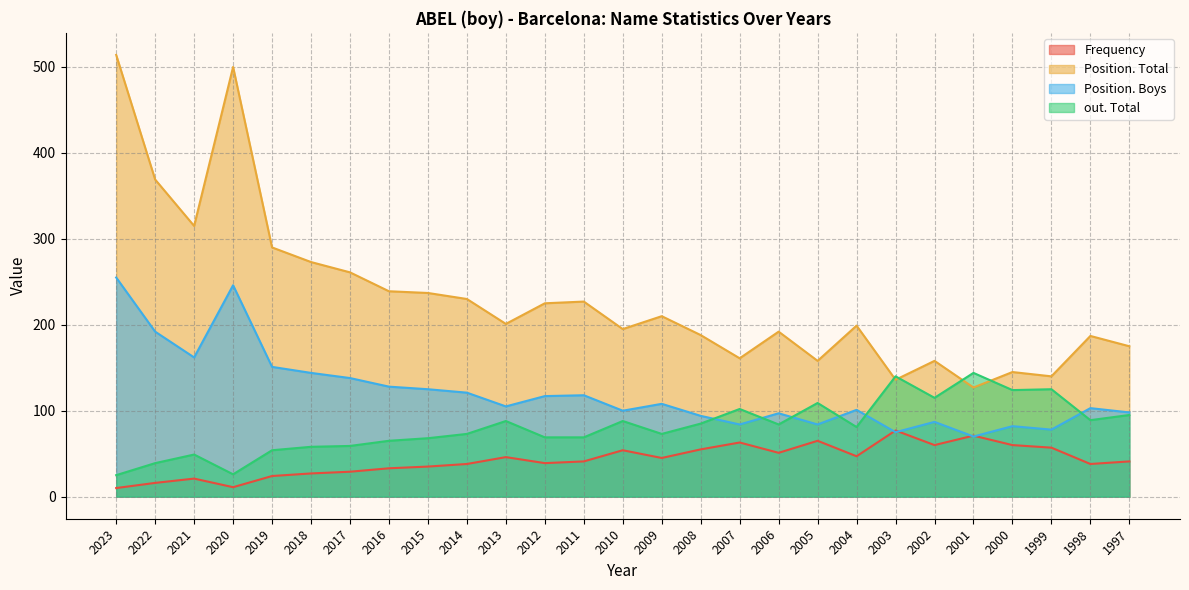

What is the average value of the Position. Boys series?

121